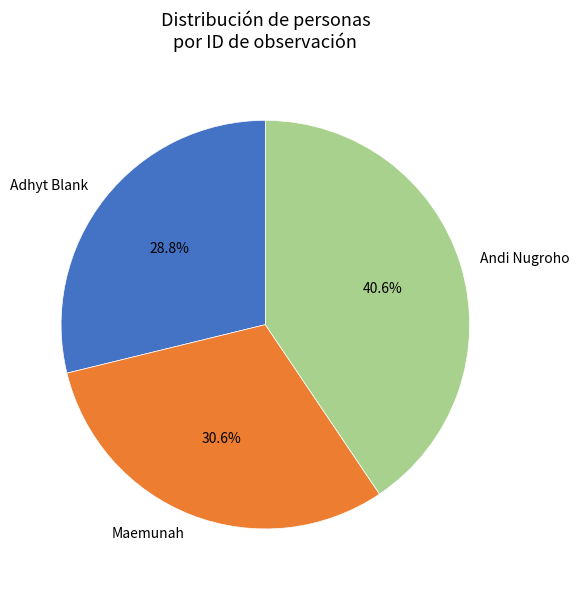

To the nearest percent, what is the difference between the largest and smallest slice percentages?

12%